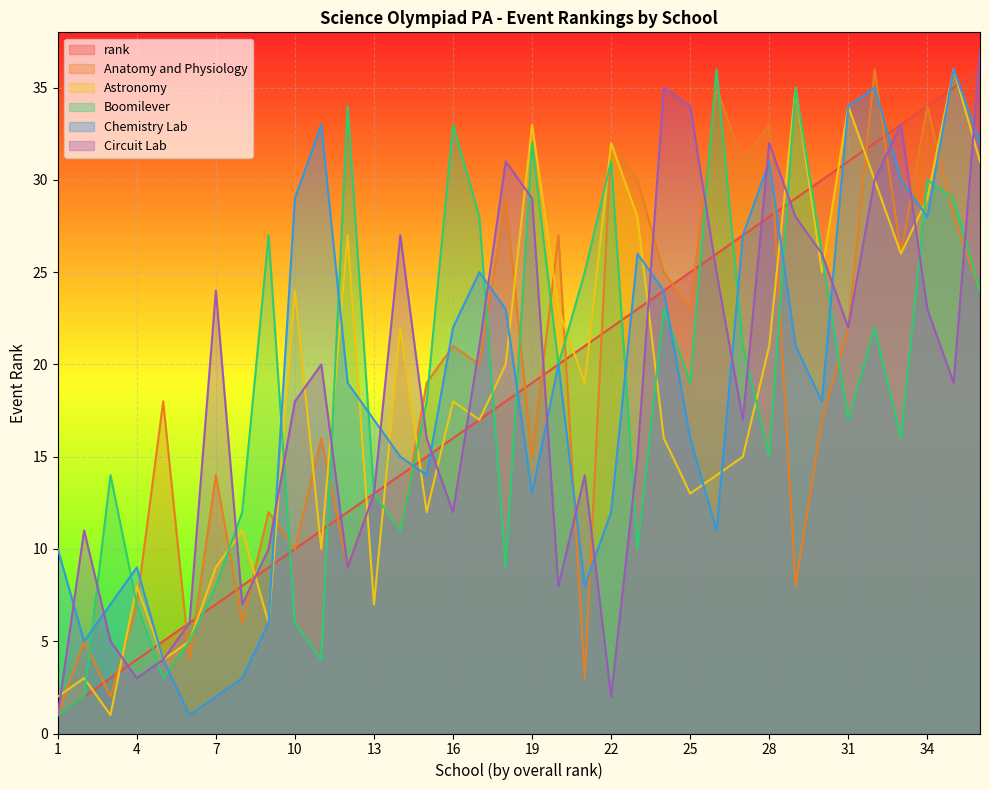

List the labels in order of Anatomy and Physiology value, largest first.

32, 26, 34, 28, 22, 27, 23, 18, 35, 20, 33, 24, 36, 25, 31, 16, 17, 15, 5, 30, 11, 19, 7, 13, 9, 14, 10, 12, 29, 4, 8, 2, 6, 21, 3, 1